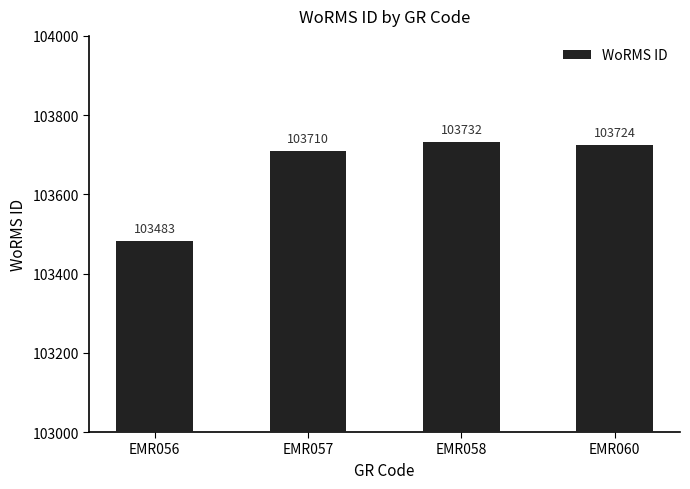

What is the smallest value displayed?

103483